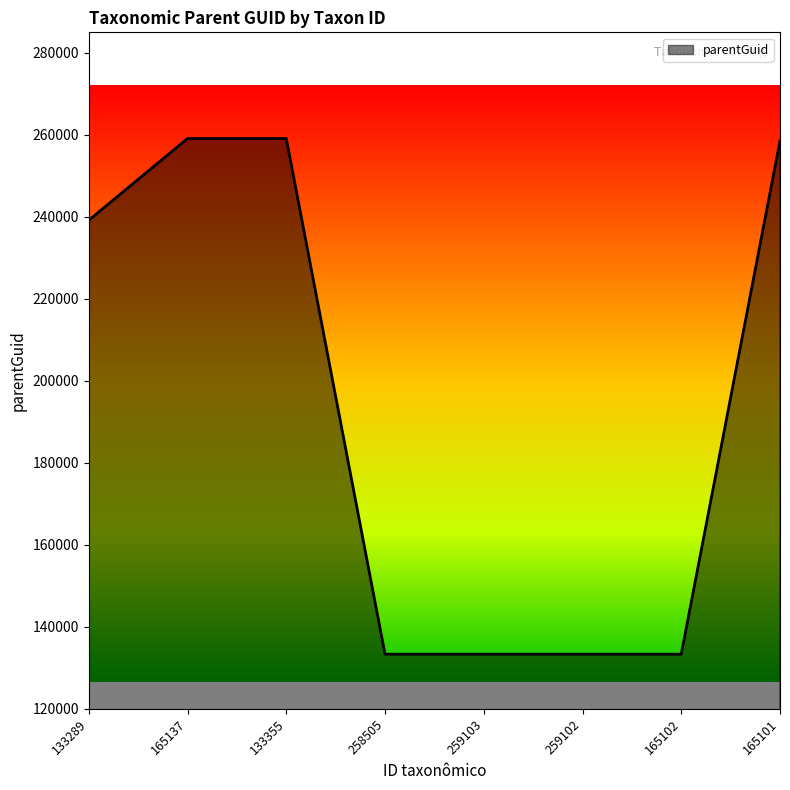

What is the sum of all values?

1549030